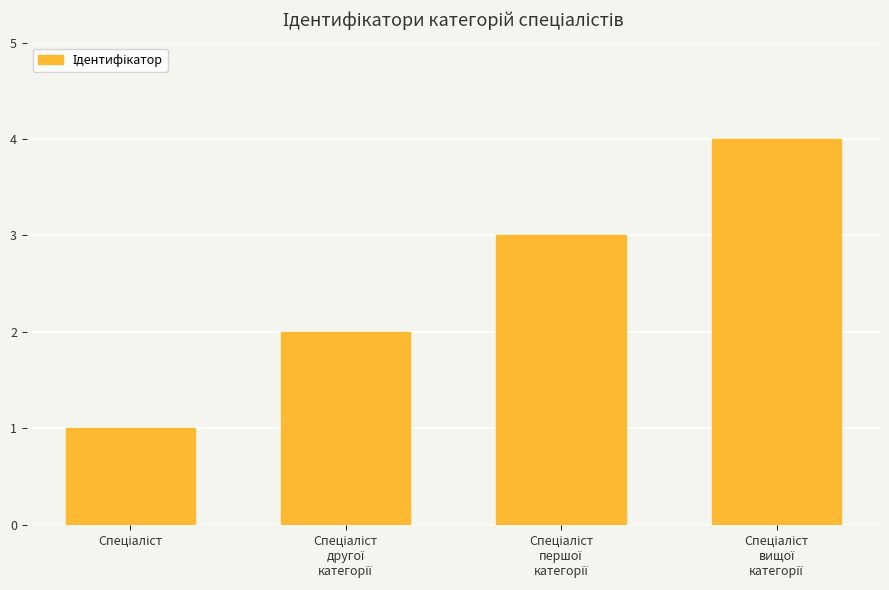

What is the sum of all values?

10